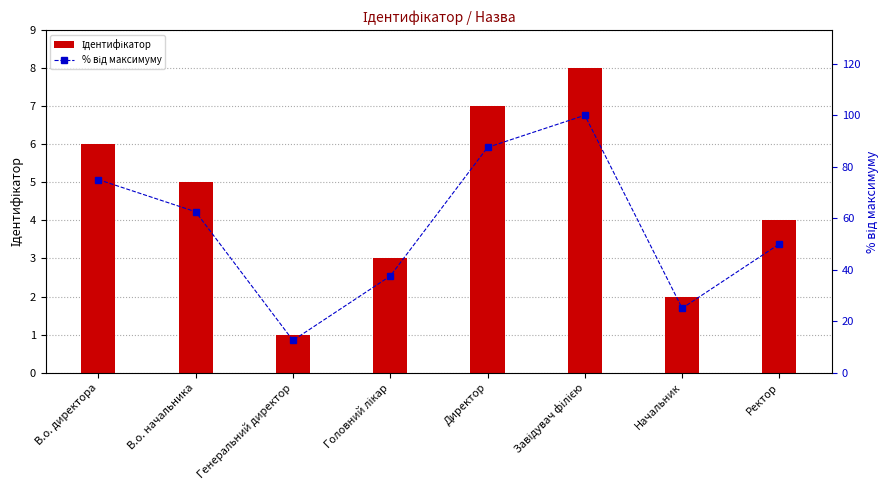

What is the difference between the second highest and minimum values in the Ідентифікатор series?

6.0